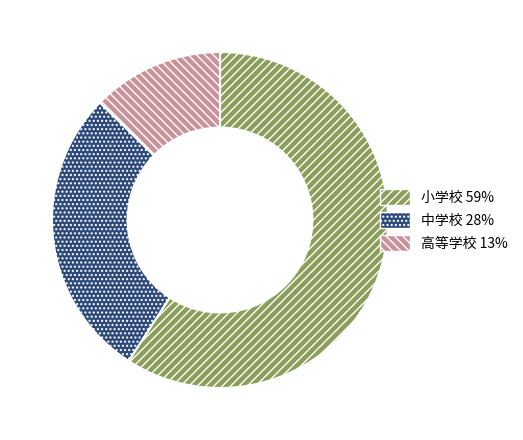

Does any single category account for the majority?

Yes